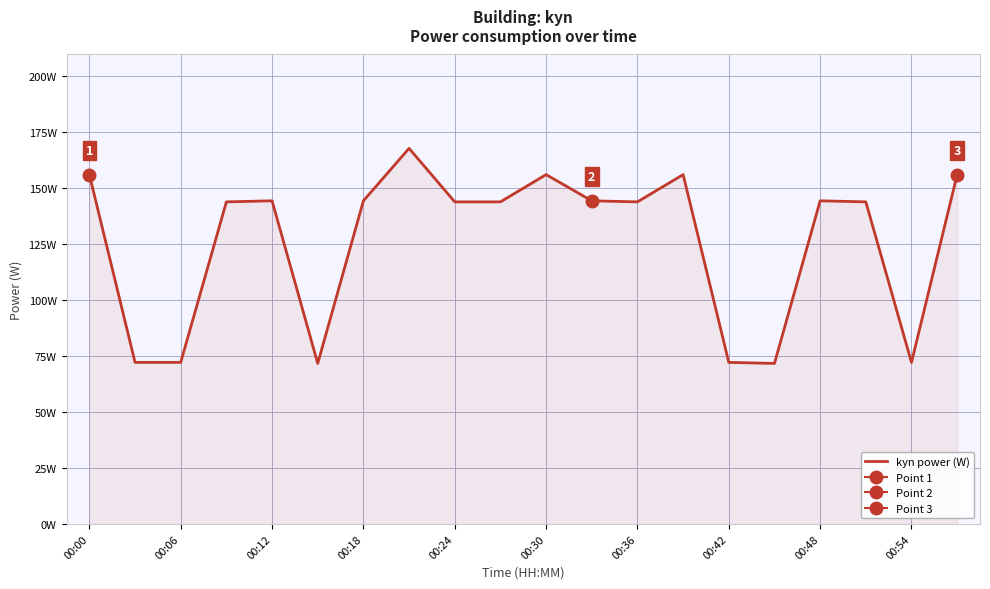

What is the maximum value shown in the chart?

167.8